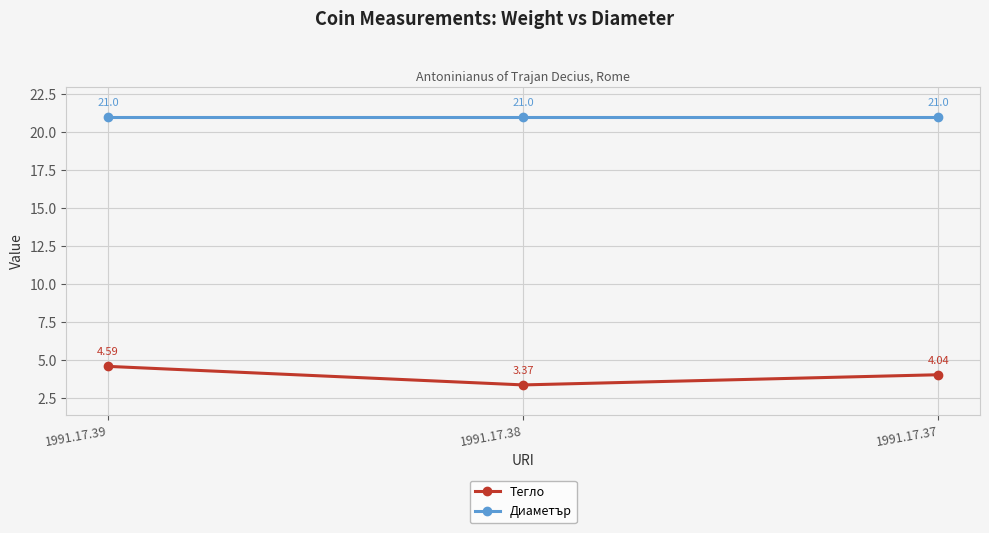

Is the value of Диаметър at 1991.17.39 greater than the value of Тегло at 1991.17.38?

Yes